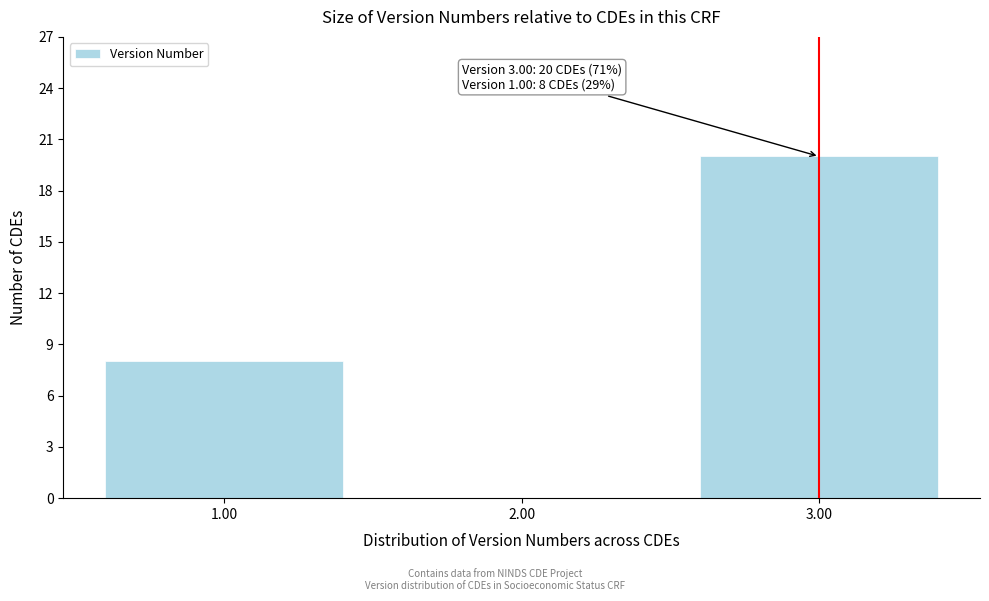

Reading right to left, transcribe all the data shown in this chart.

3.00=20	2.00=0	1.00=8